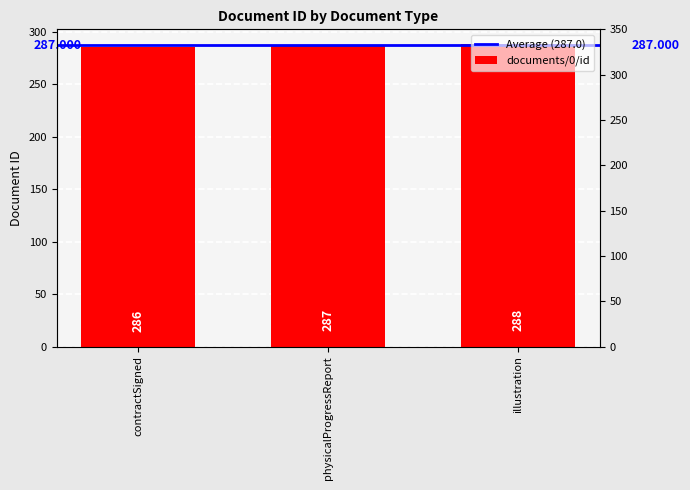

Rank the categories by value from lowest to highest.

contractSigned, physicalProgressReport, illustration